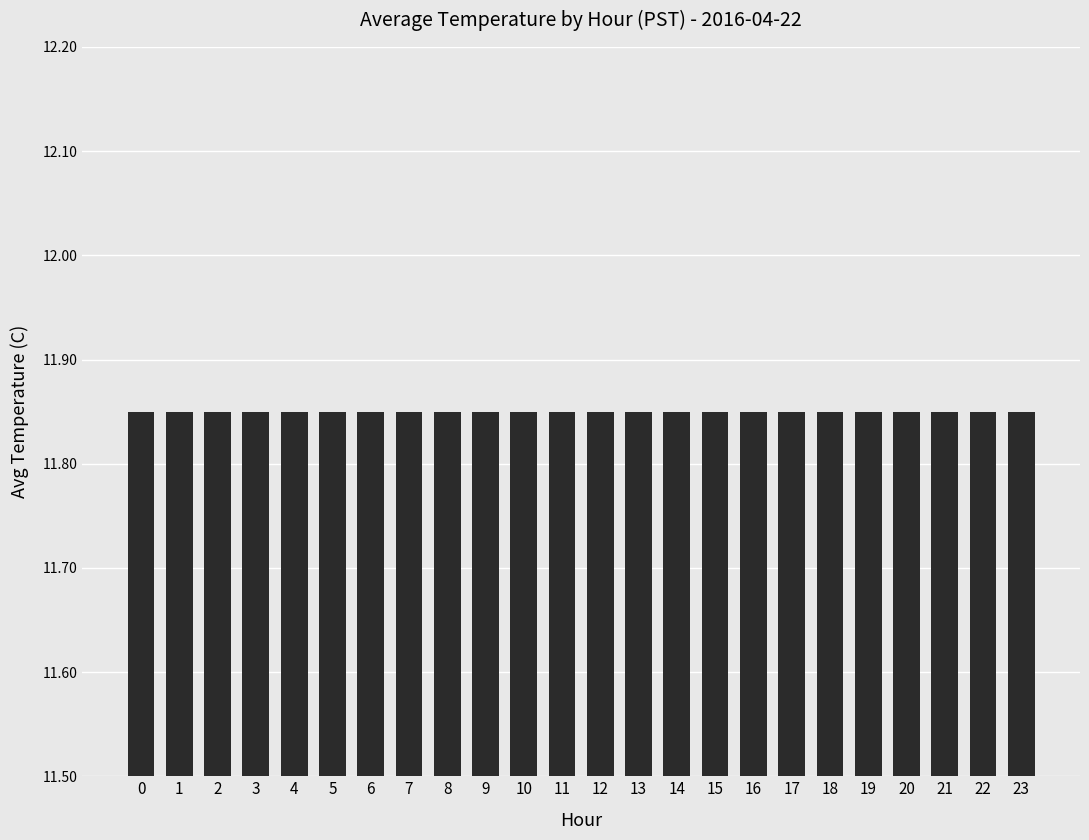

The chart shows a value of 11.8 at 9. True or false?

True